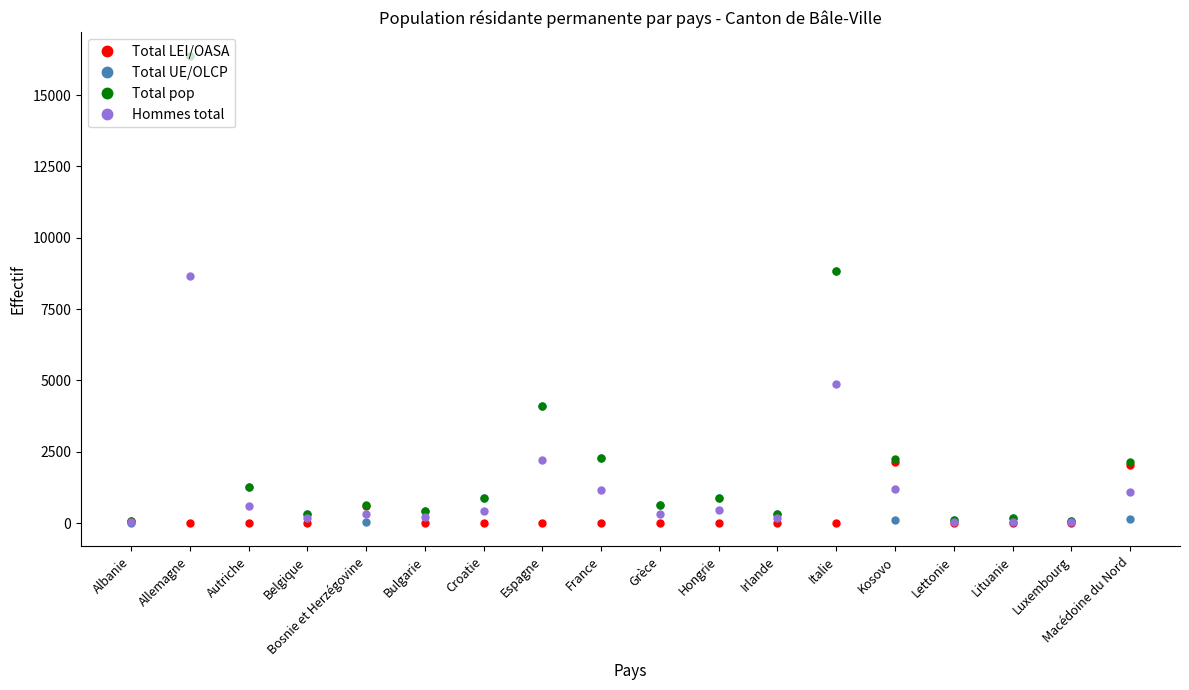

Which category has the highest value across all series?

Allemagne